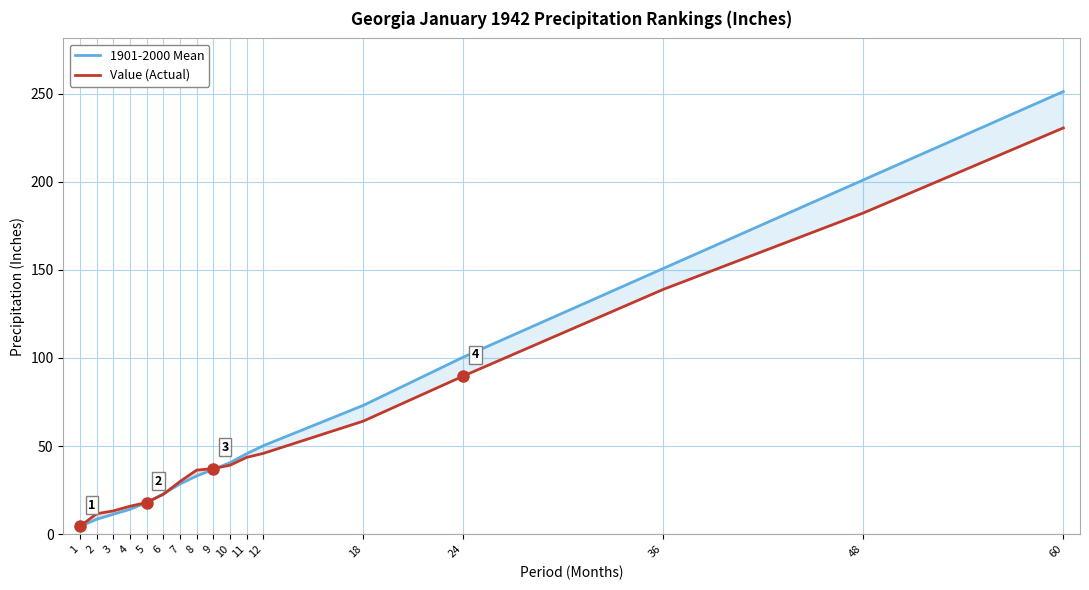

What is the difference between the 1901-2000 Mean values at 2 and 4?

5.6